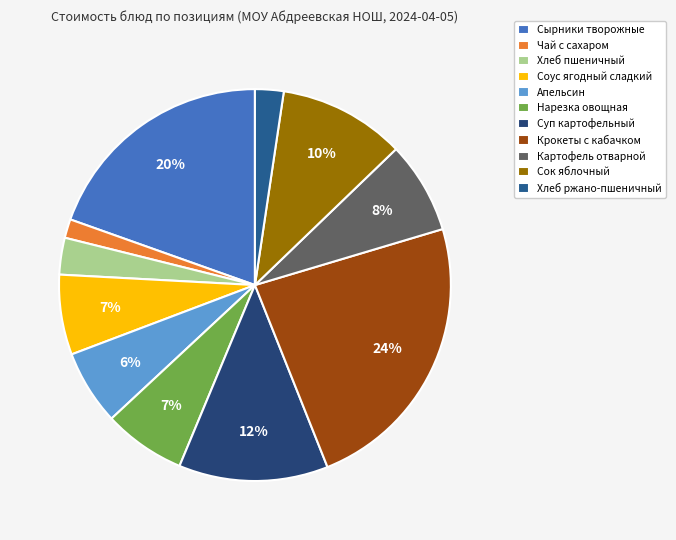

How many slices are in this pie chart?

11